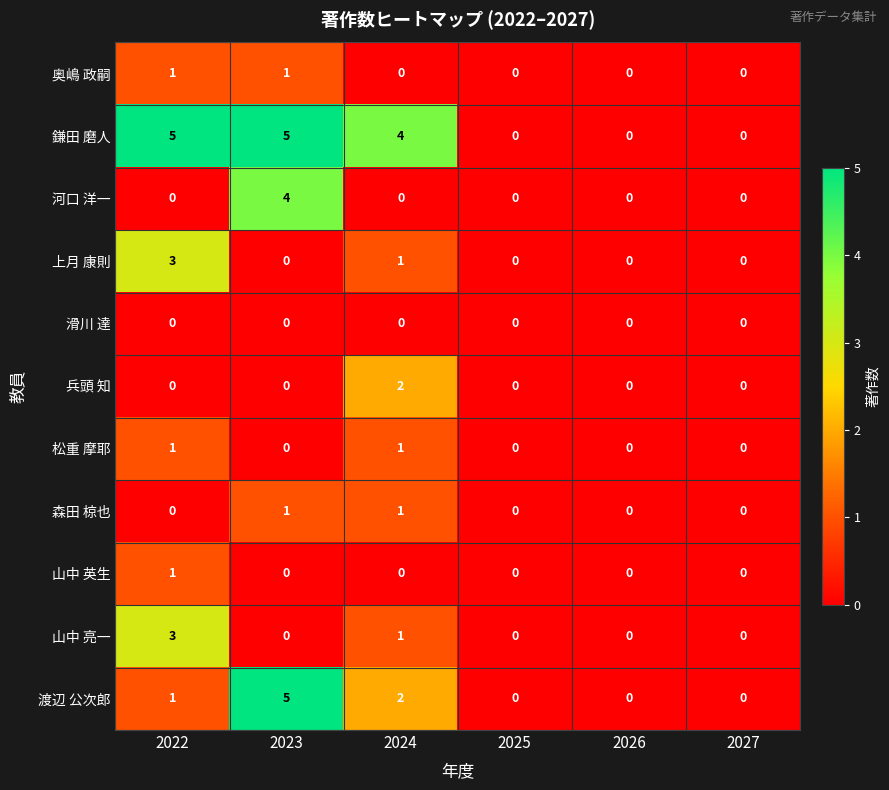

How many 鎌田 磨人 values are between 0 and 5?

6